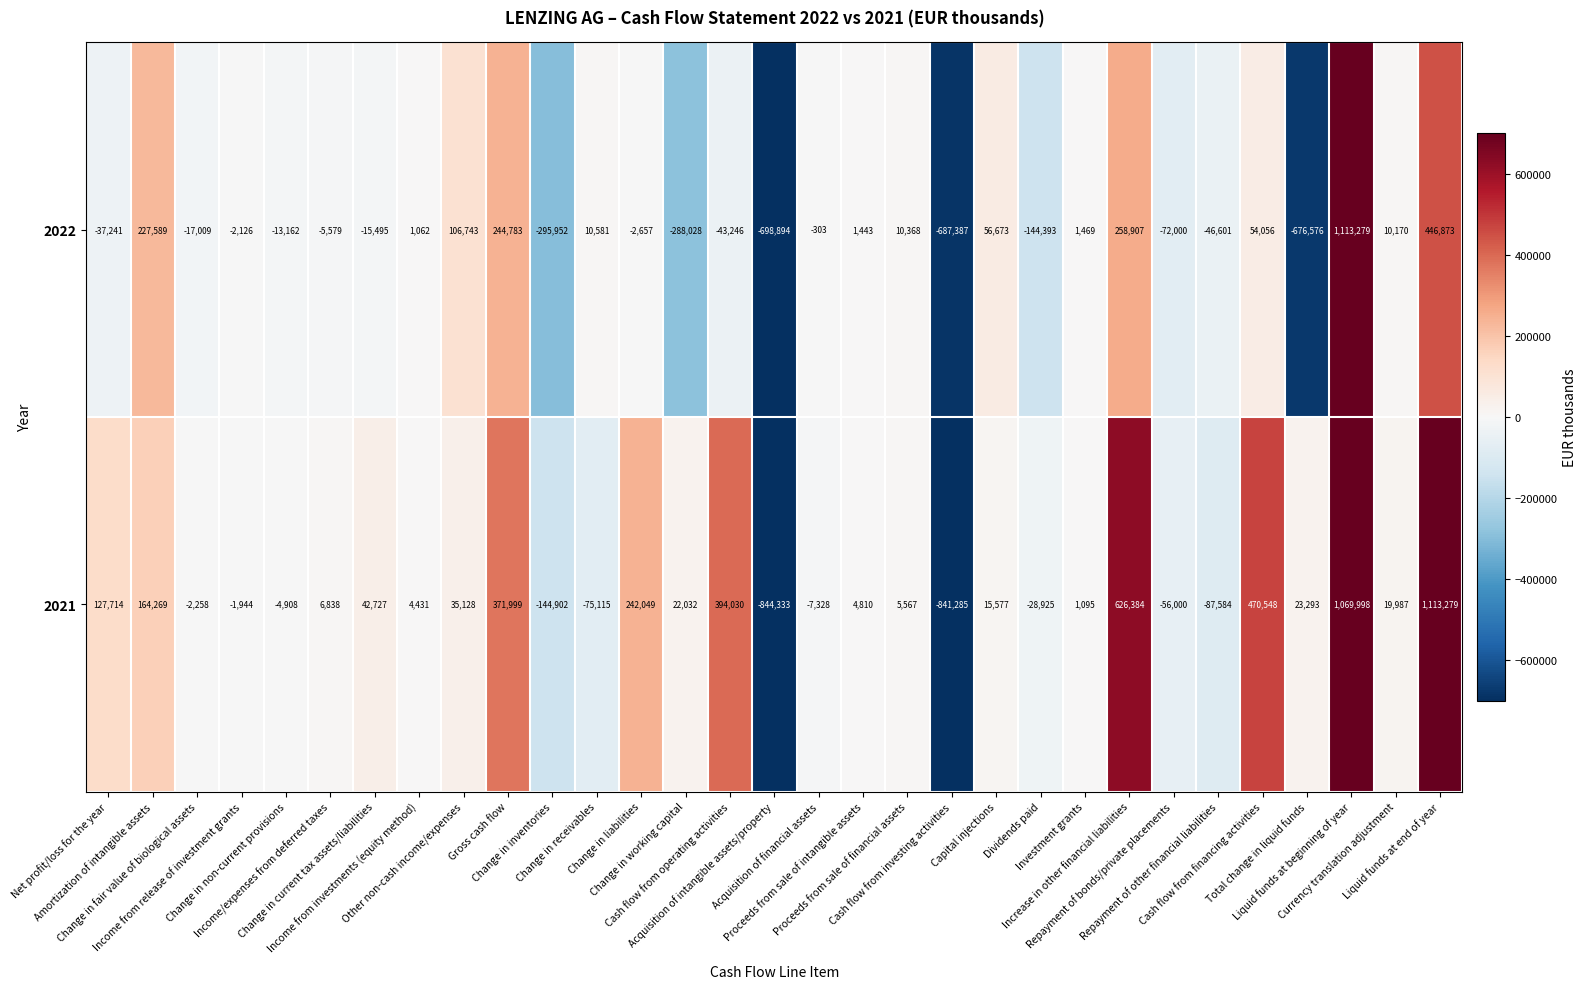

What is the difference between the second highest and second lowest values in the 2021 series?

1911283